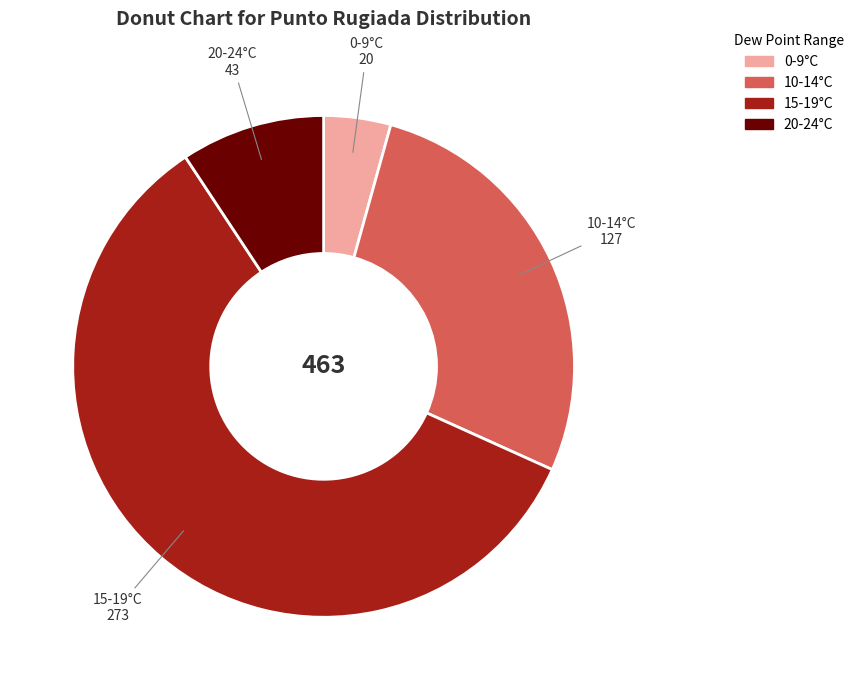

Is there a majority slice in this chart?

Yes